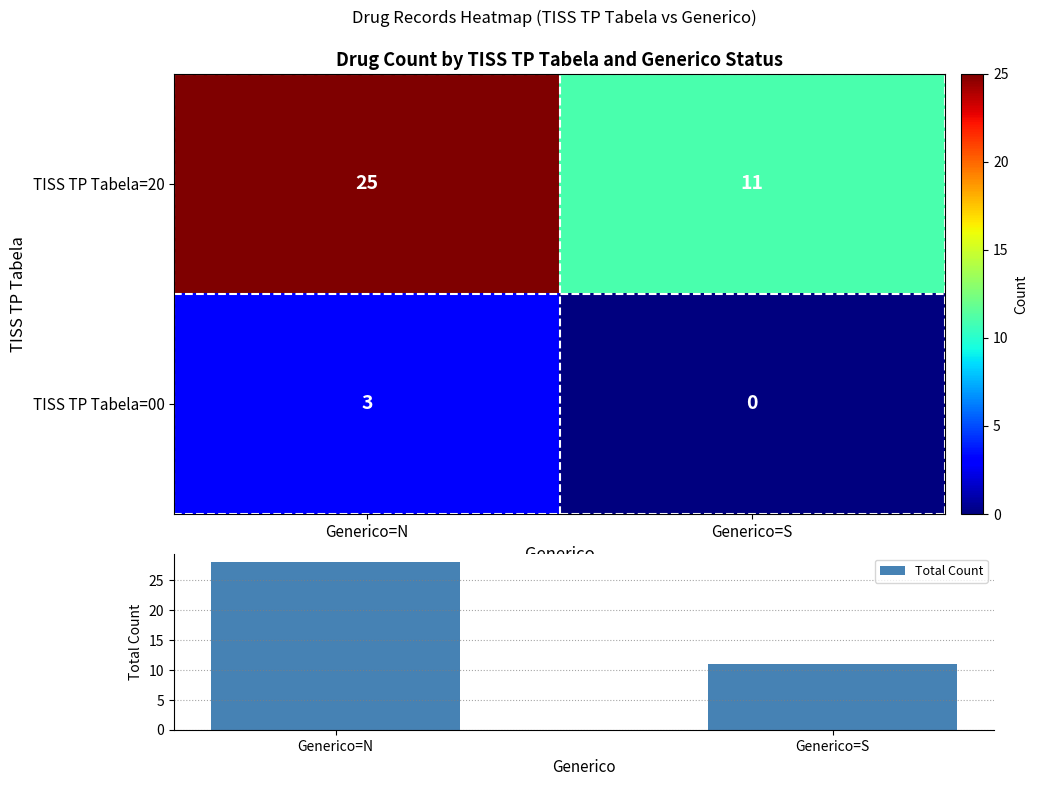

What is the difference between the TISS TP Tabela=00 values at Generico=N and Generico=S?

3